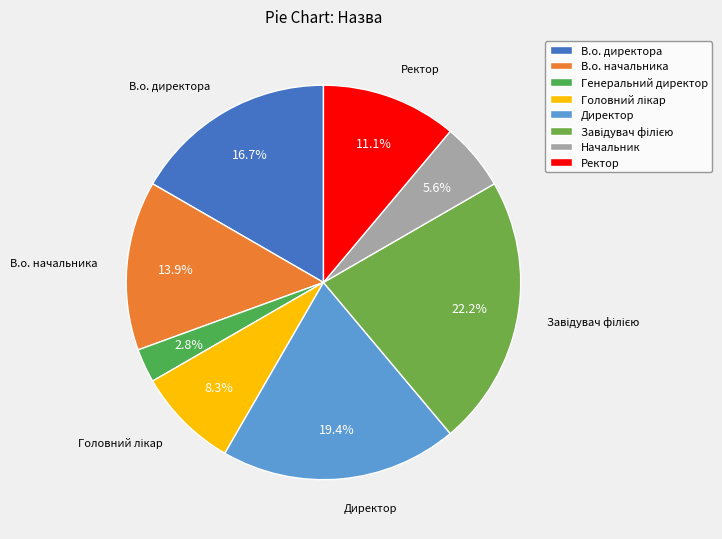

Combined, what portion of the pie is Генеральний директор and Завідувач філією?

25.0%